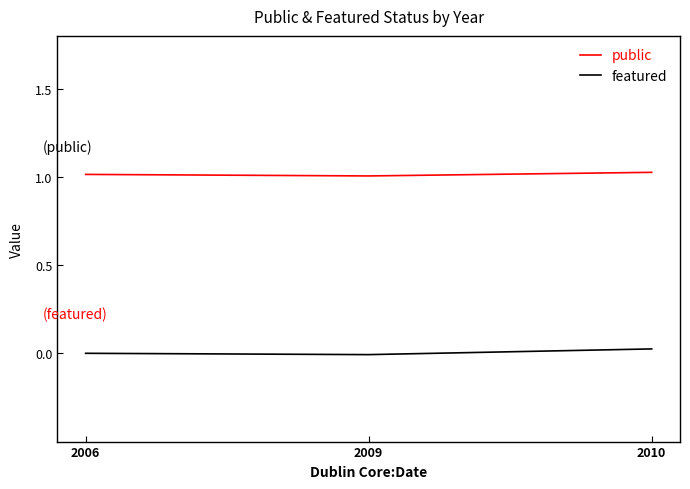

Reading left to right, extract all data points from this chart.

public: 1.0	1.0	1.0
featured: 0.0	-0.0	0.0